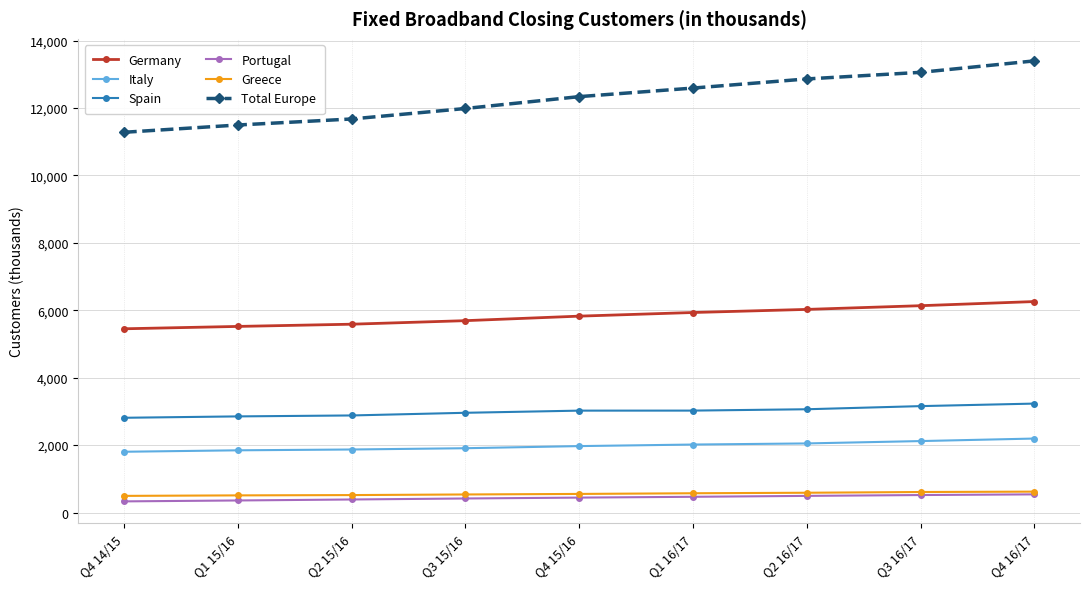

Is the value of Portugal at Q2 15/16 greater than the value of Total Europe at Q4 16/17?

No